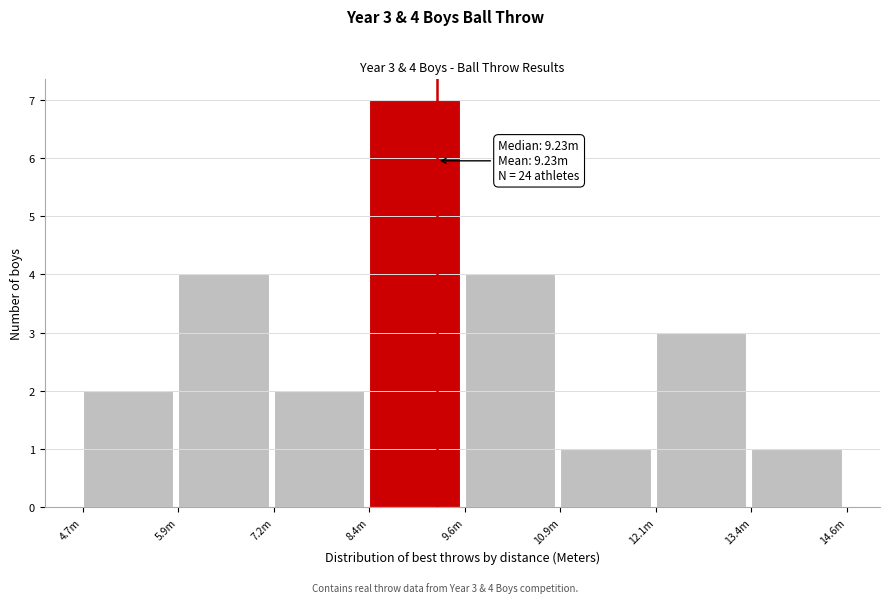

Reading left to right, transcribe all the data shown in this chart.

2	4	2	7	4	1	3	1